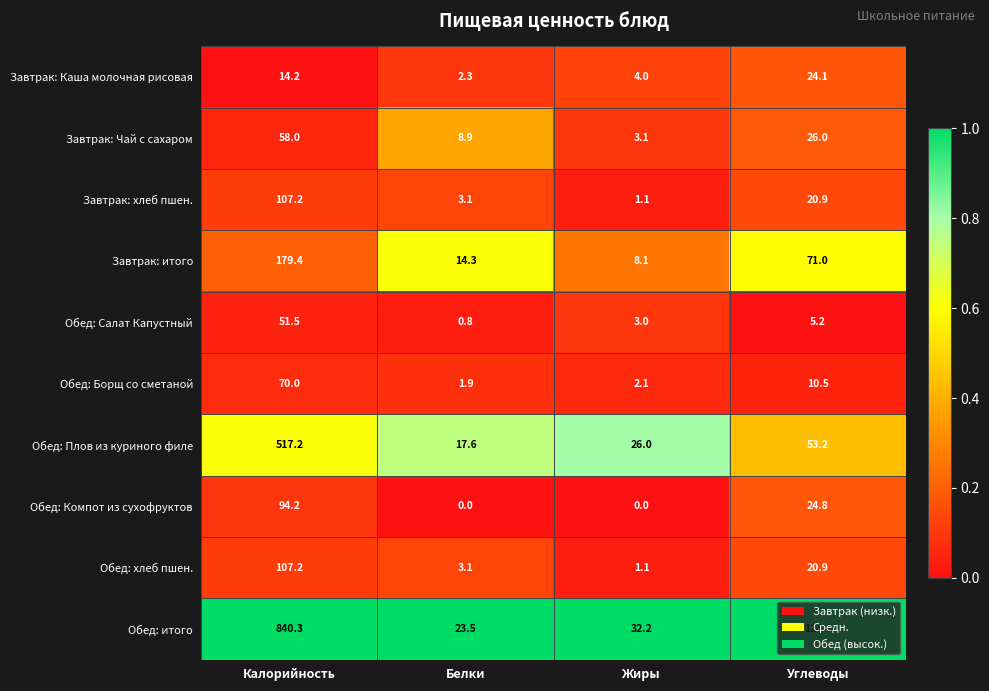

What value does the Обед: хлеб пшен. series have at Углеводы?

20.9